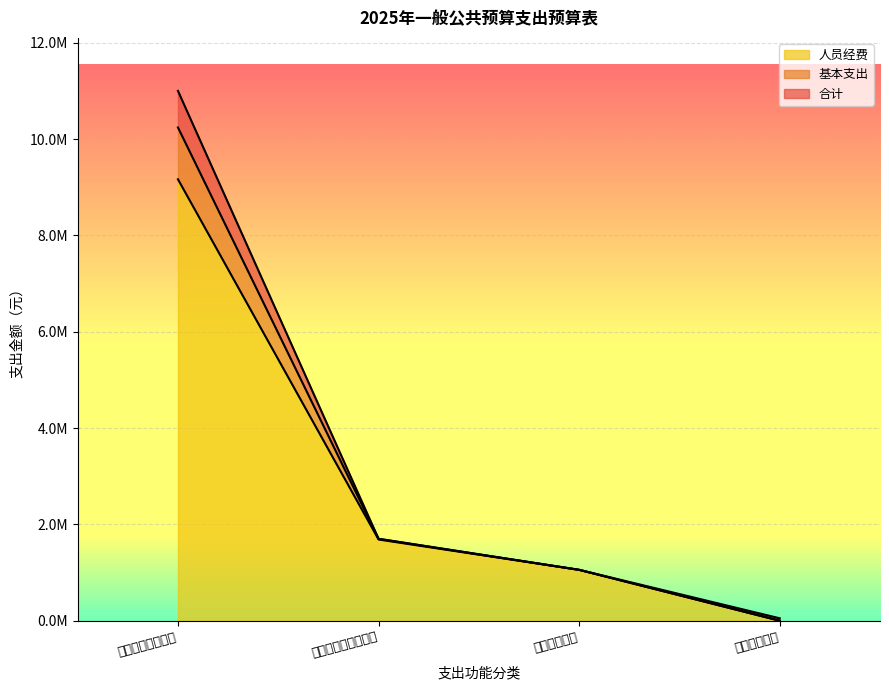

Which series has the largest total across all categories?

合计